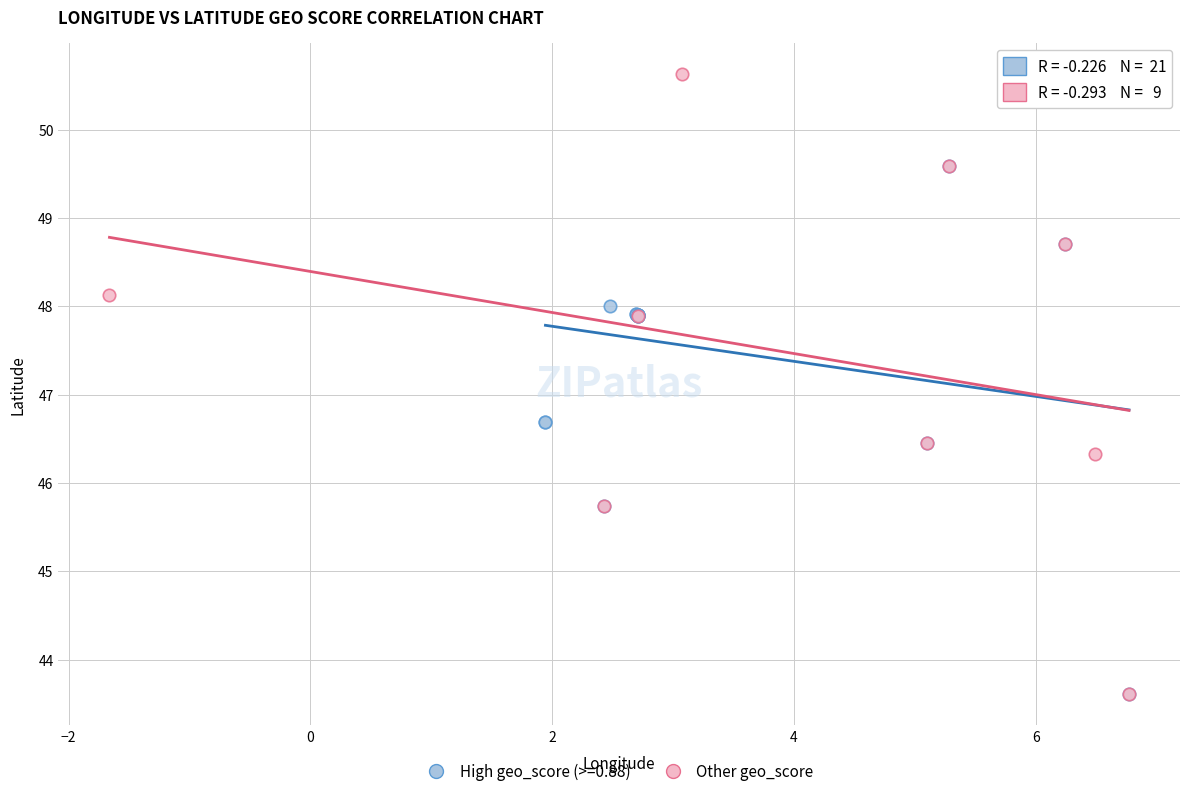

Which series has the largest Y range (max minus min)?

Other geo_score